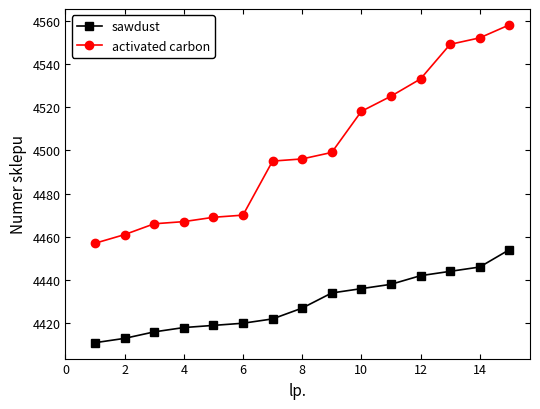

True or false: sawdust and activated carbon cross at least once.

False